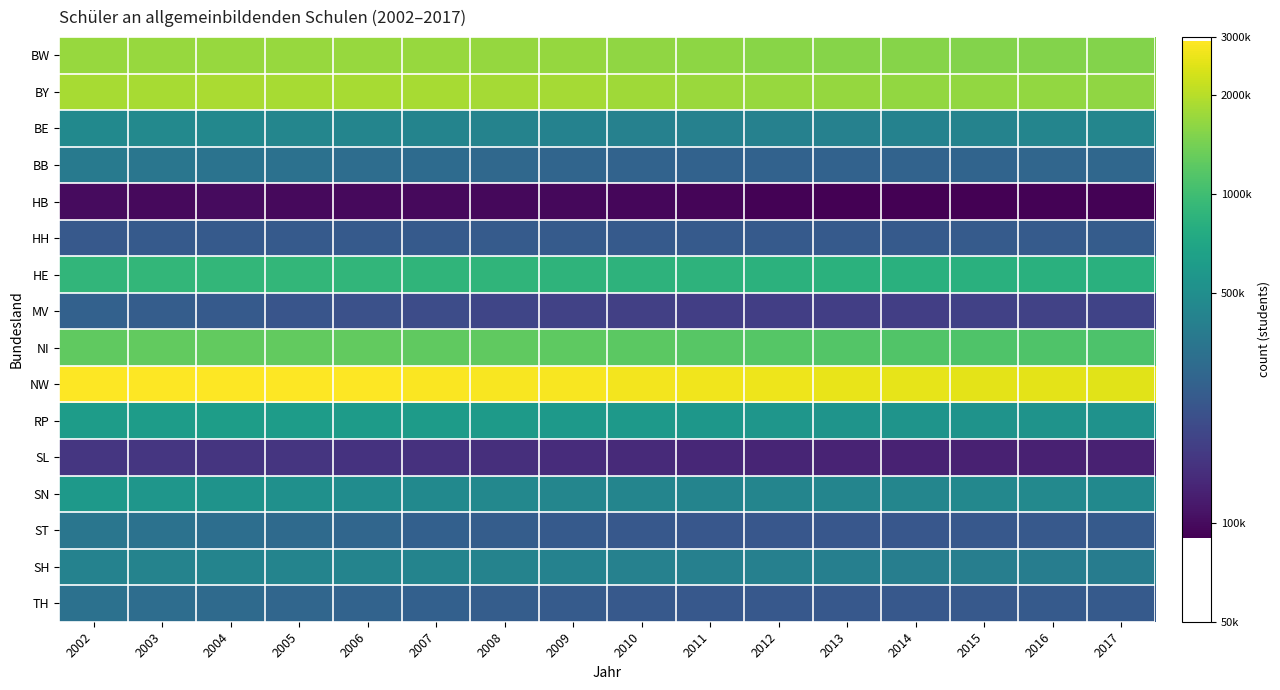

At which category is the sum across all series the highest?

2002